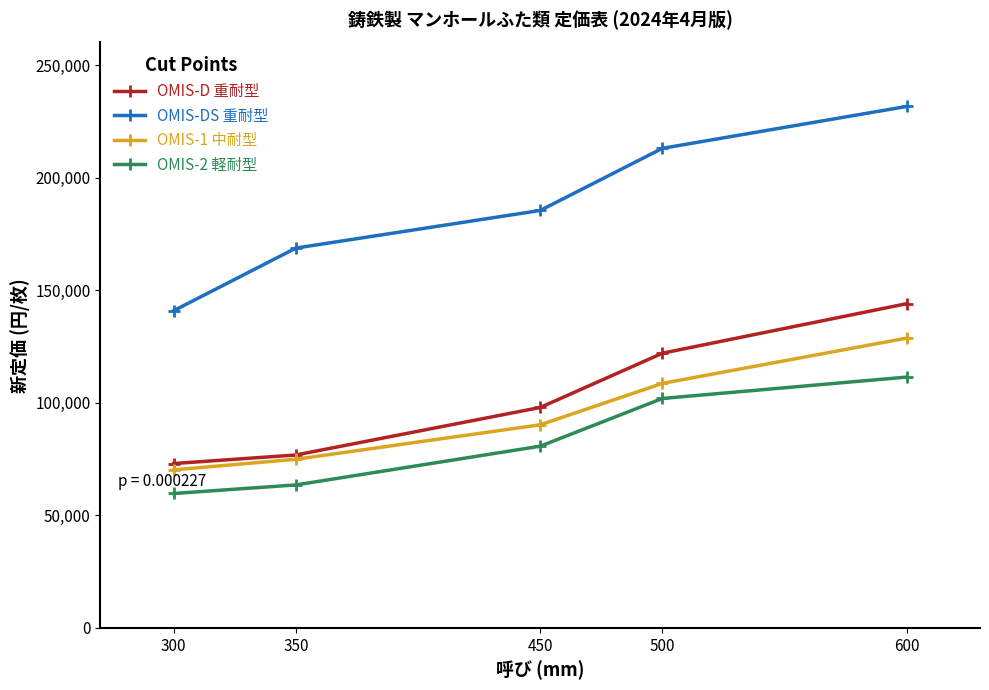

Rank the series by their maximum value, from lowest to highest.

OMIS-2 軽耐型, OMIS-1 中耐型, OMIS-D 重耐型, OMIS-DS 重耐型